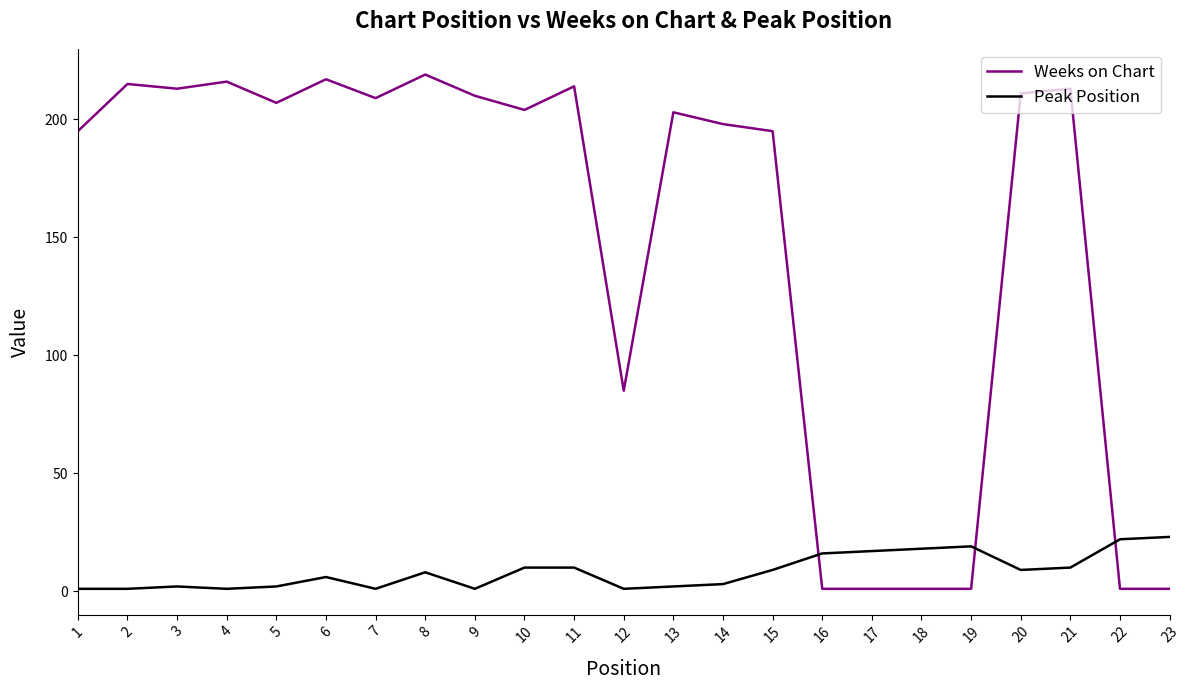

What is the spread (max minus min) of values at 9?

209